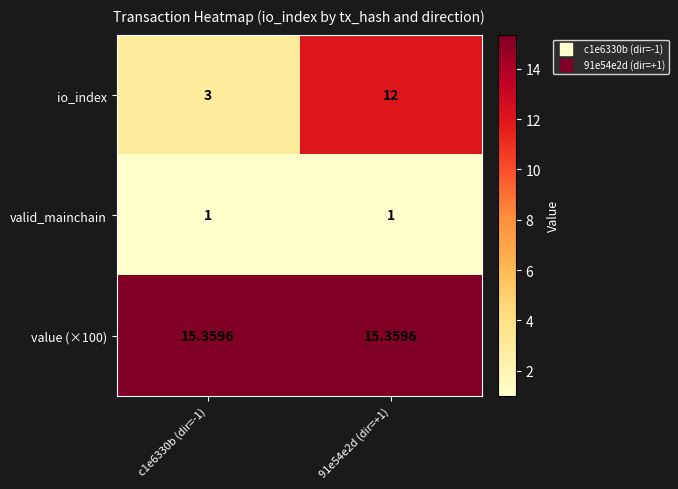

At which category is the sum across all series the highest?

91e54e2d (dir=+1)